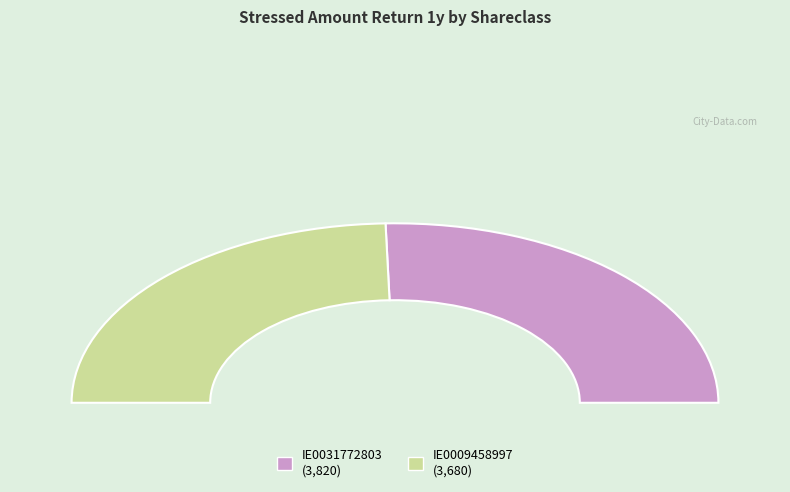

To the nearest percent, what portion does IE0031772803 represent?

51%